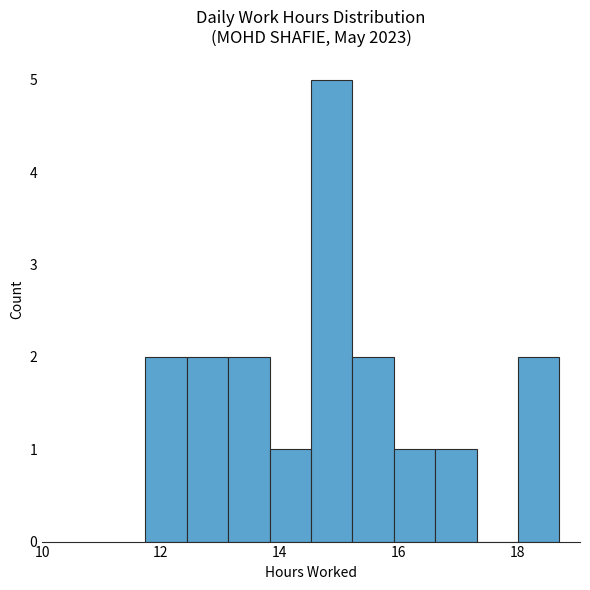

Around what value on the x-axis is the tallest bar? Give the approximate position of its centre, as read against the axis.

14.8